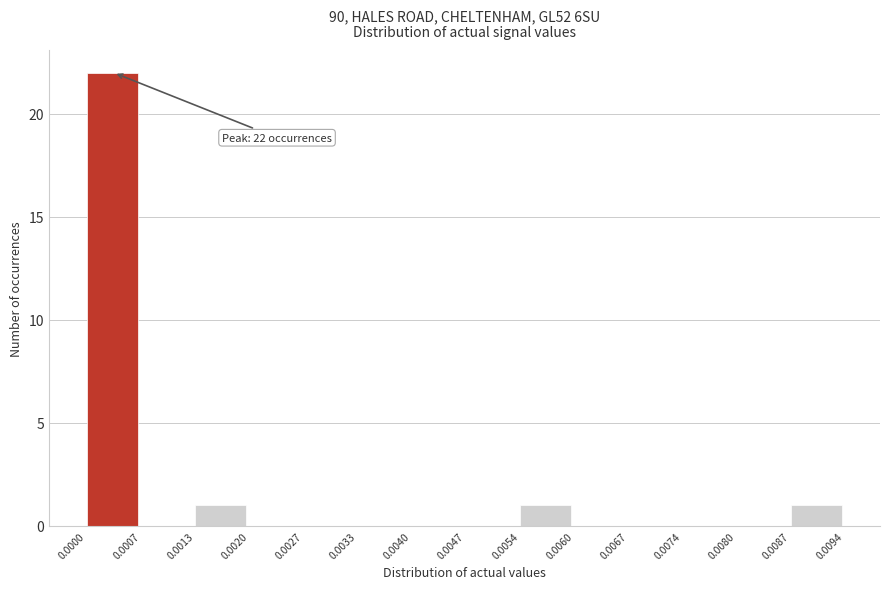

Which range on the x-axis has the tallest bar?

0.0000 to 0.0007